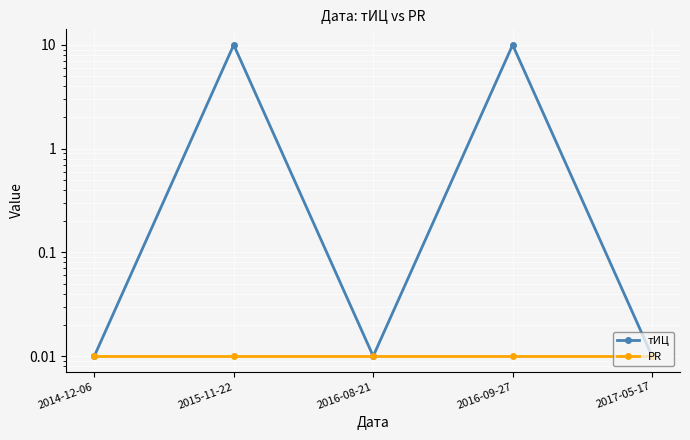

What is the difference between the maximum and second lowest values in the тИЦ series?

10.0